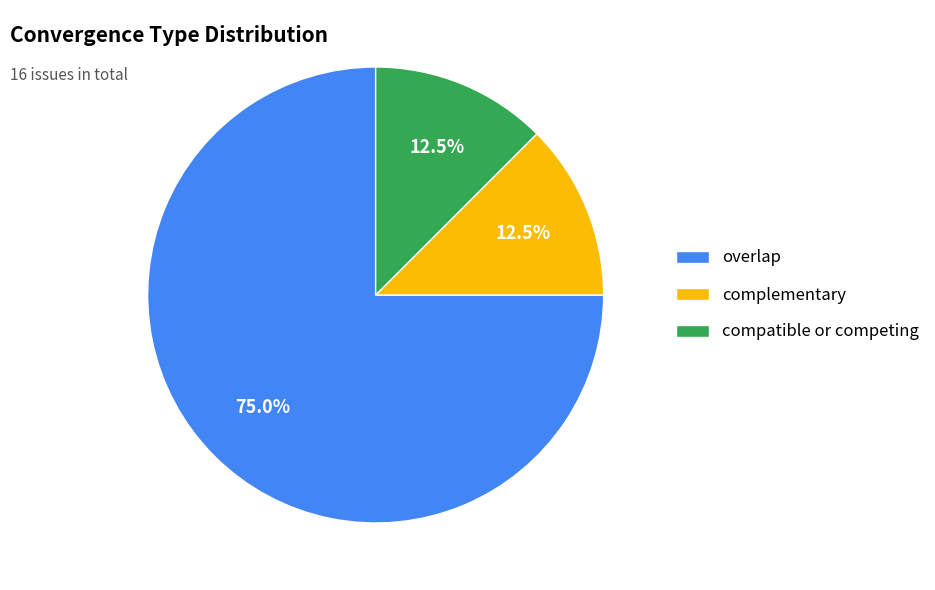

Does complementary account for over 50% of the chart?

No